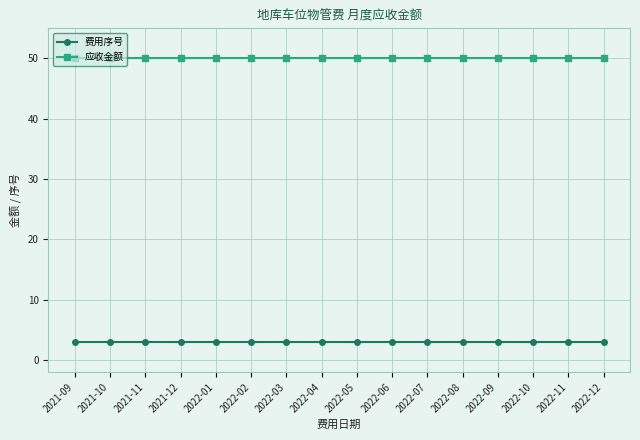

What is the difference between the highest and lowest values at 2022-04?

47